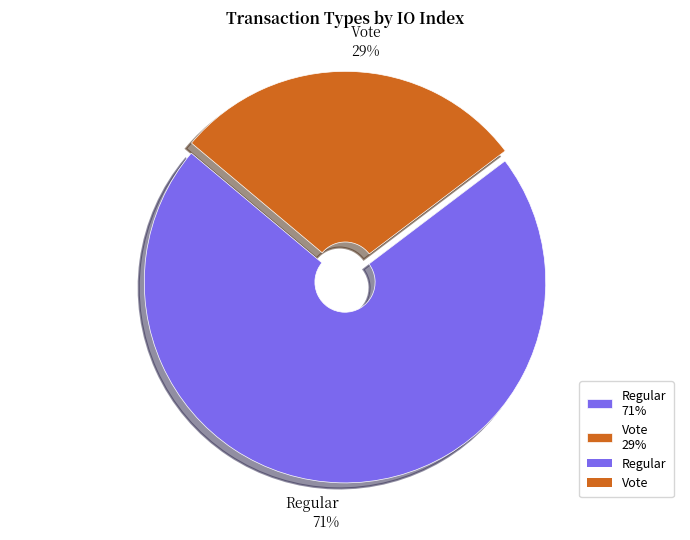

Does any single category account for the majority?

Yes